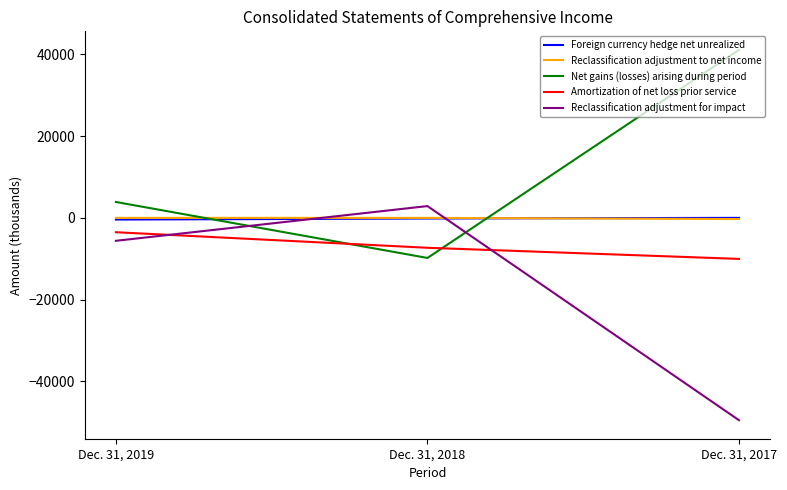

The value of Reclassification adjustment for impact at Dec. 31, 2017 is -49523. True or false?

True